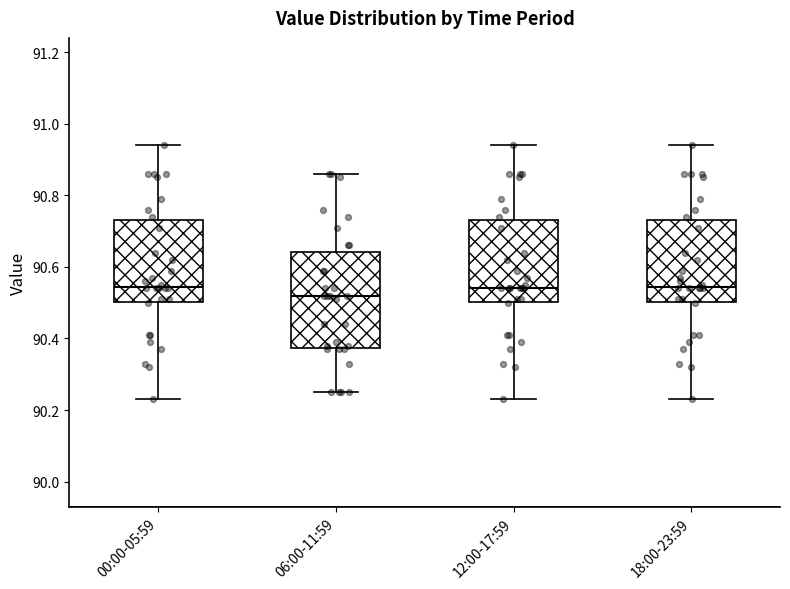

Reading left to right, transcribe this box plot: for each box, give where its median line is, the range the box spans, and where its two whiskers end, as read against the y-axis. The values are not printed on the chart, so give them approximately, as read against the axis.

00:00-05:59: median 90.54, box 90.50 to 90.74, whiskers 90.24 to 90.94
06:00-11:59: median 90.52, box 90.38 to 90.64, whiskers 90.26 to 90.86
12:00-17:59: median 90.54, box 90.50 to 90.74, whiskers 90.24 to 90.94
18:00-23:59: median 90.54, box 90.50 to 90.74, whiskers 90.24 to 90.94